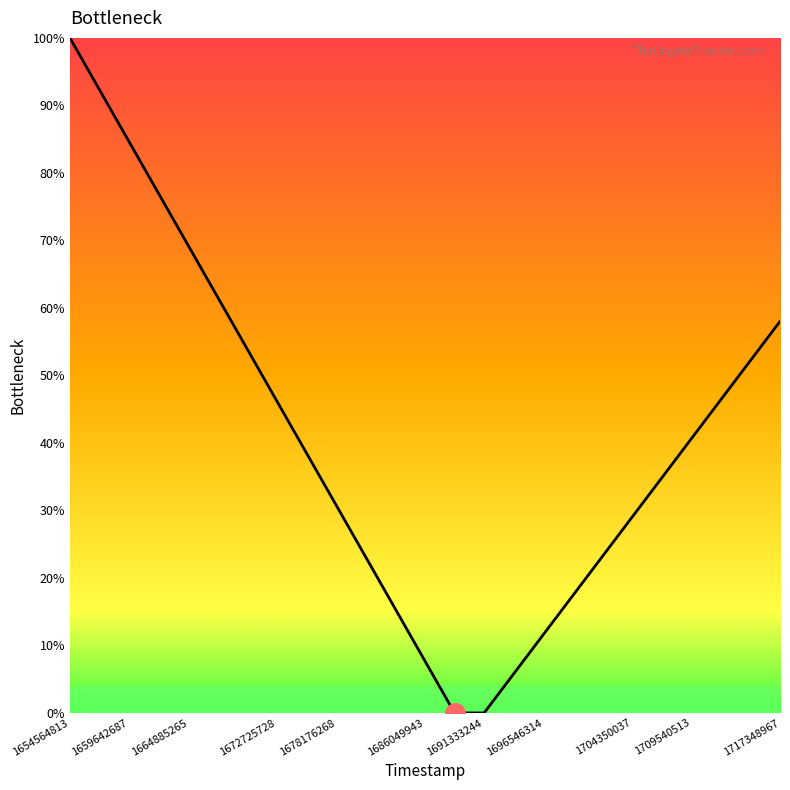

Does the chart have visible grid lines?

No